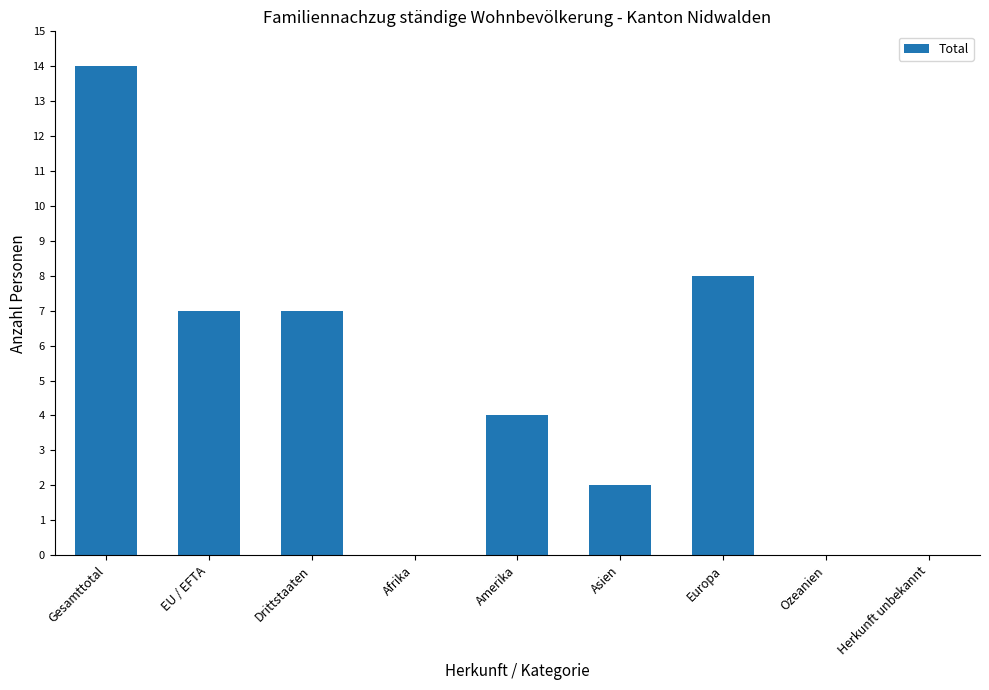

What is the maximum value shown in the chart?

14